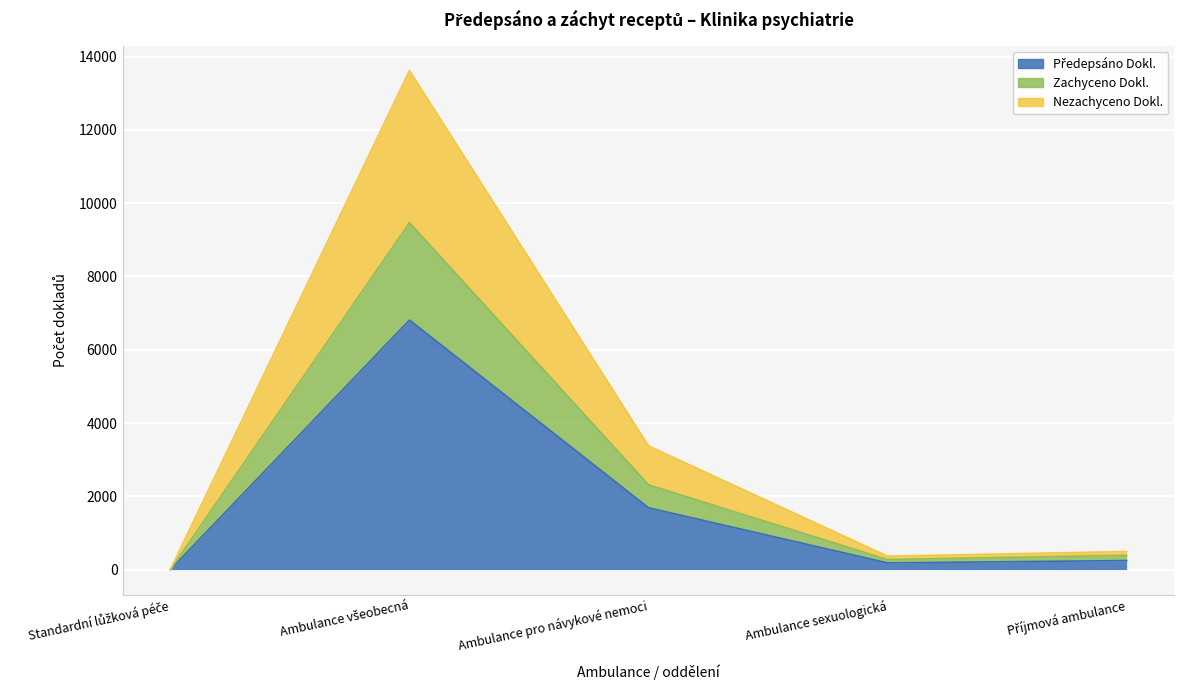

How many series are shown in this chart?

3